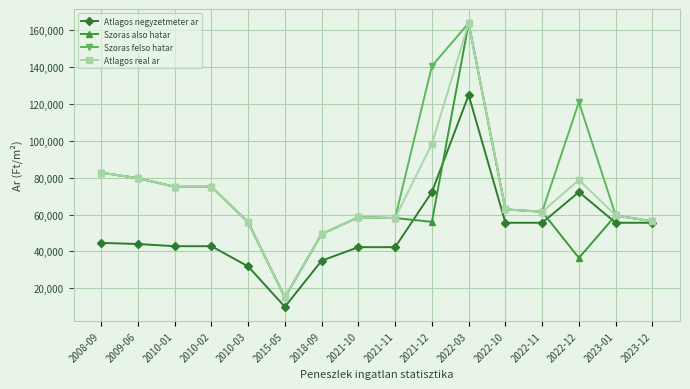

Which series changed the most between 2021-11 and 2022-10?

Atlagos negyzetmeter ar